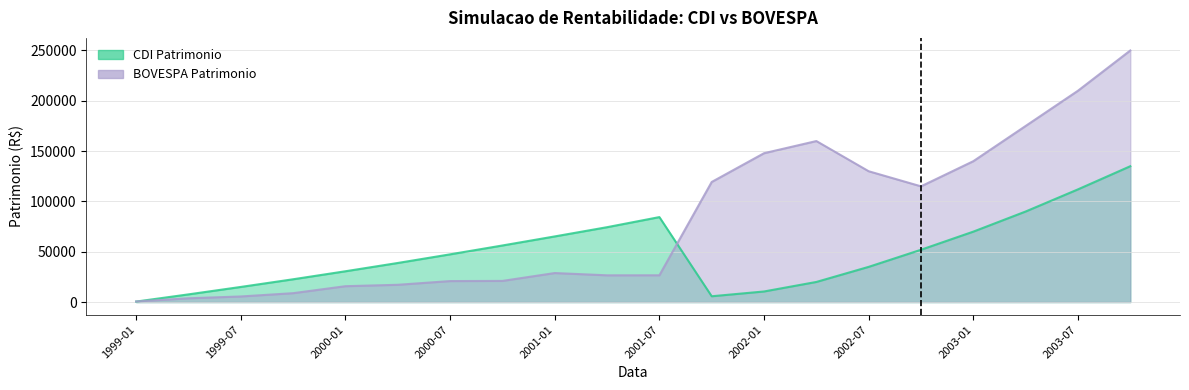

How many intersections are there between CDI Patrimonio and BOVESPA Patrimonio?

2